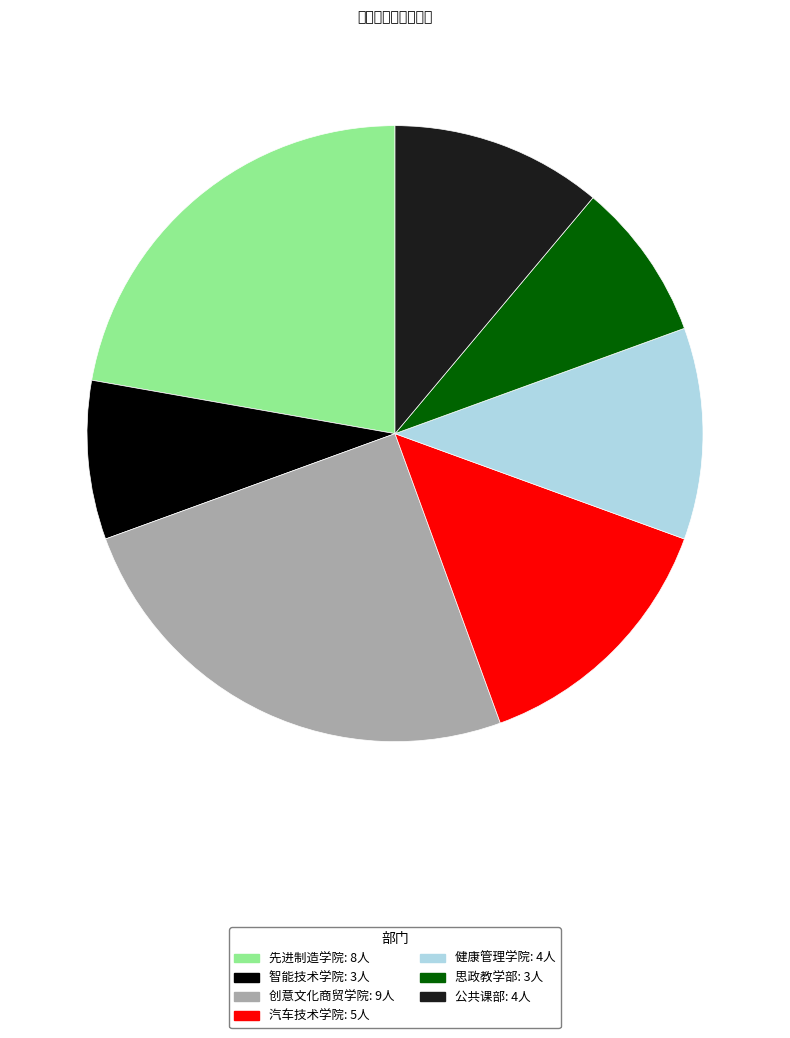

What is the largest slice in the pie chart?

创意文化商贸学院